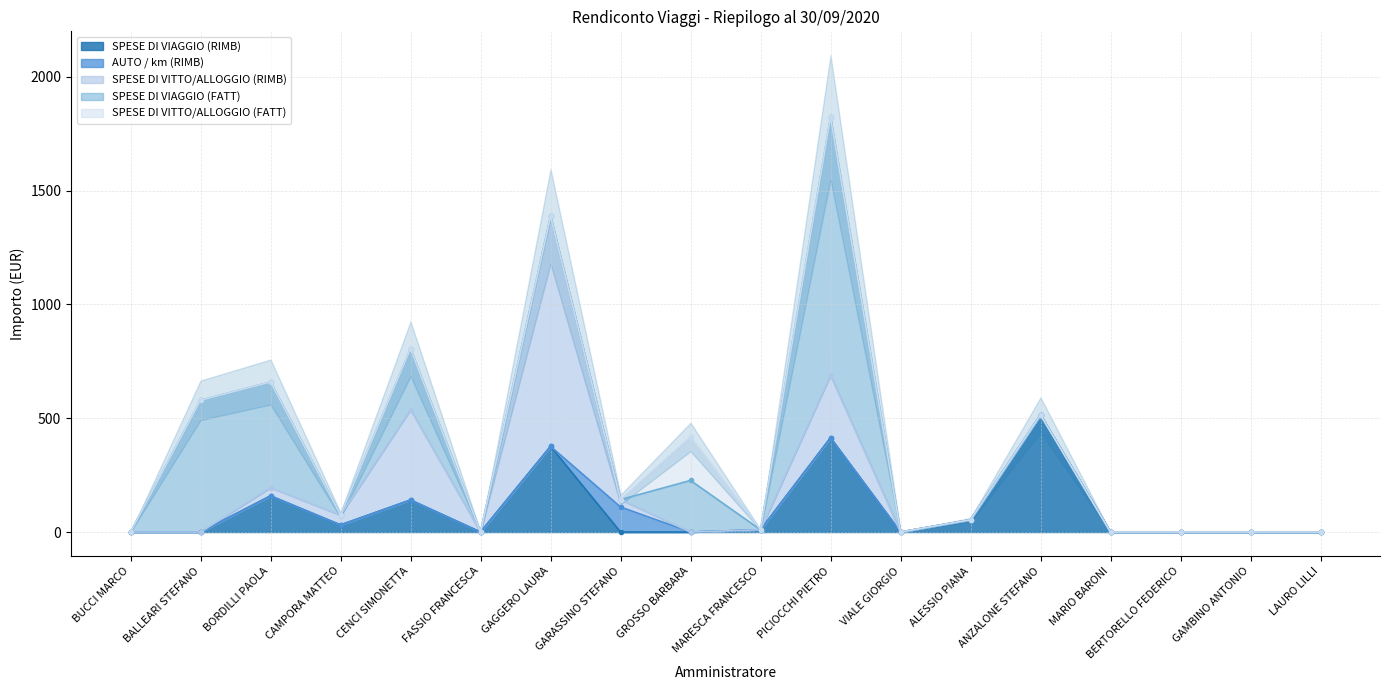

At which category is the sum across all series the highest?

PICIOCCHI PIETRO